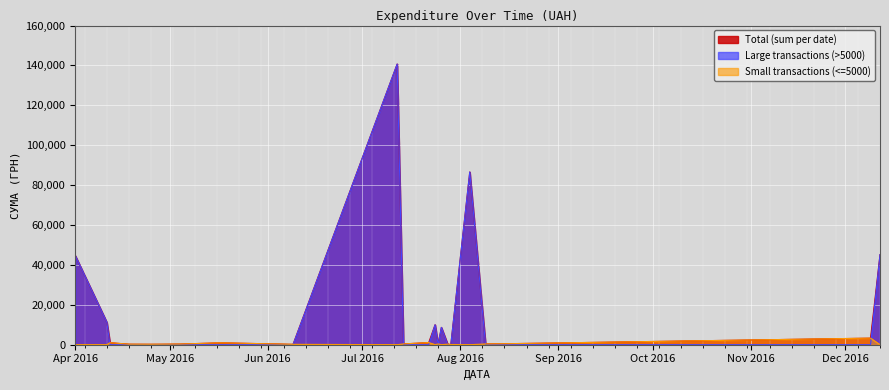

Reading left to right, transcribe all the data shown in this chart.

Total (sum per date): 44633.0	11218.1	985.4	253.0	215.5	302.9	949.5	180.0	140706.2	379.4	1072.3	9972.0	359.1	8661.0	265.3	97.8	86589.3	361.8	522.0	3280.0	45160.0
Large transactions (>5000): 44633.0	11218.1	0.0	0.0	0.0	0.0	0.0	0.0	140706.2	0.0	0.0	9960.8	0.0	8661.0	0.0	0.0	86589.3	0.0	0.0	0.0	45160.0
Small transactions (<=5000): 0.0	0.0	985.4	253.0	215.5	302.9	949.5	180.0	0.0	379.4	1072.3	11.2	359.1	0.0	265.3	97.8	0.0	361.8	522.0	3280.0	0.0